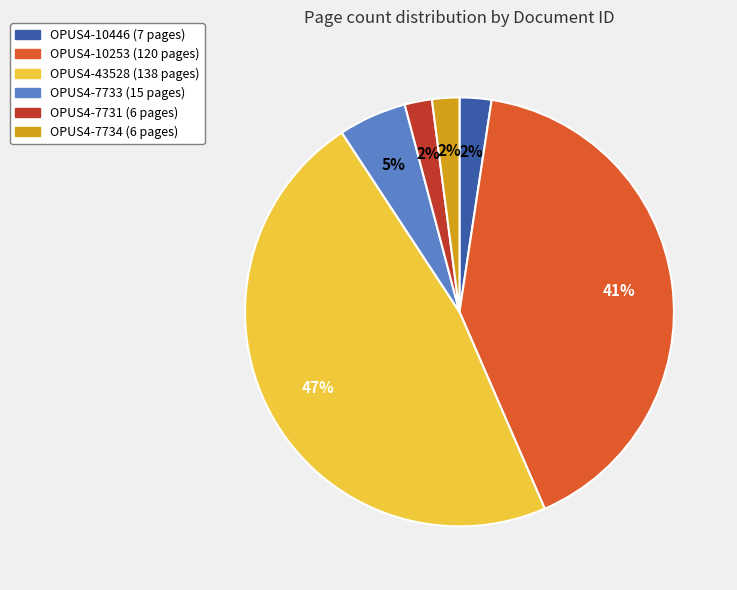

What is the largest slice in the pie chart?

OPUS4-43528